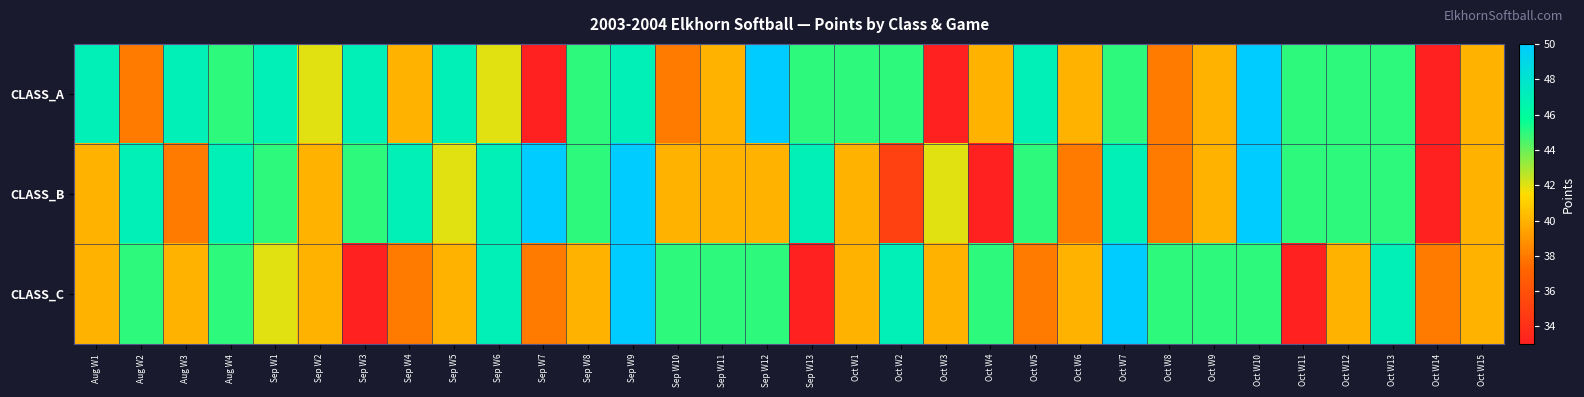

Rank the series by their average value, from highest to lowest.

CLASS_A, CLASS_B, CLASS_C